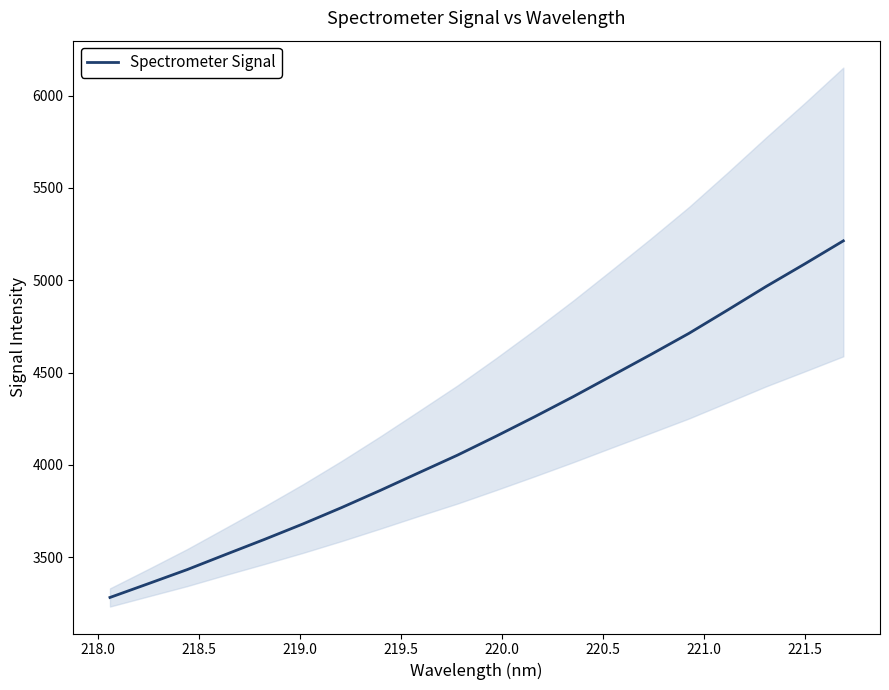

True or false: the data has more than 0 interior local peaks.

False